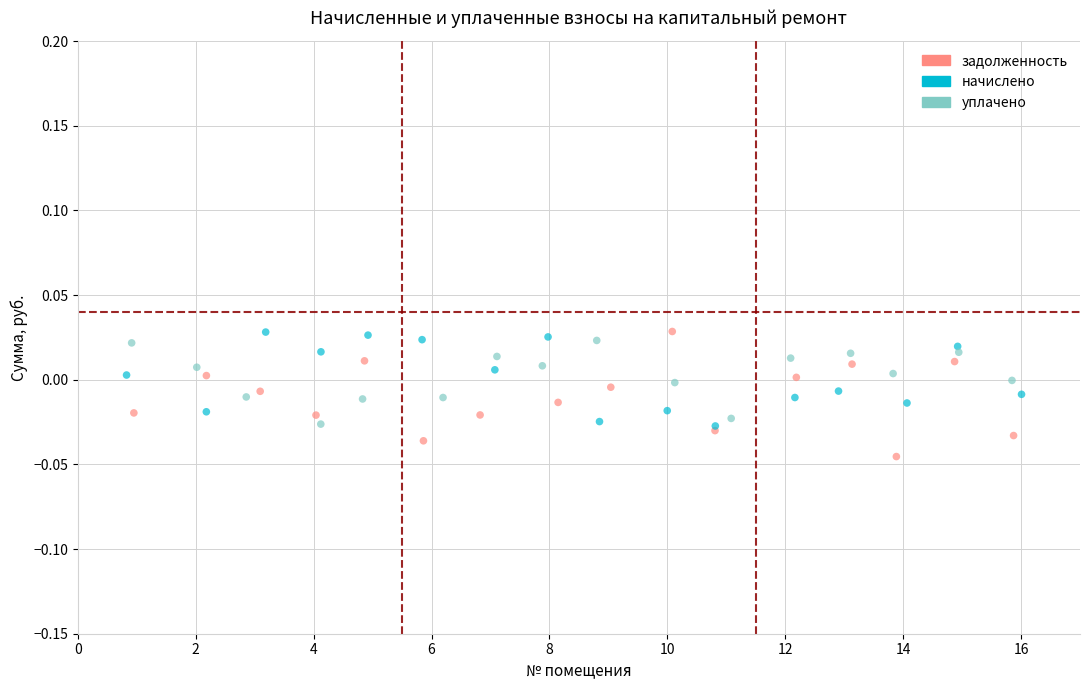

Which series contains the lowest Y value?

задолженность